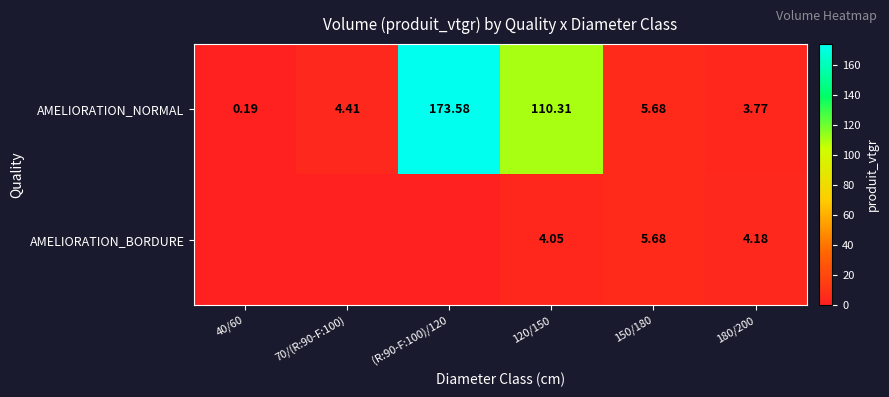

Rank the series at 120/150 from highest to lowest value.

AMELIORATION_NORMAL, AMELIORATION_BORDURE